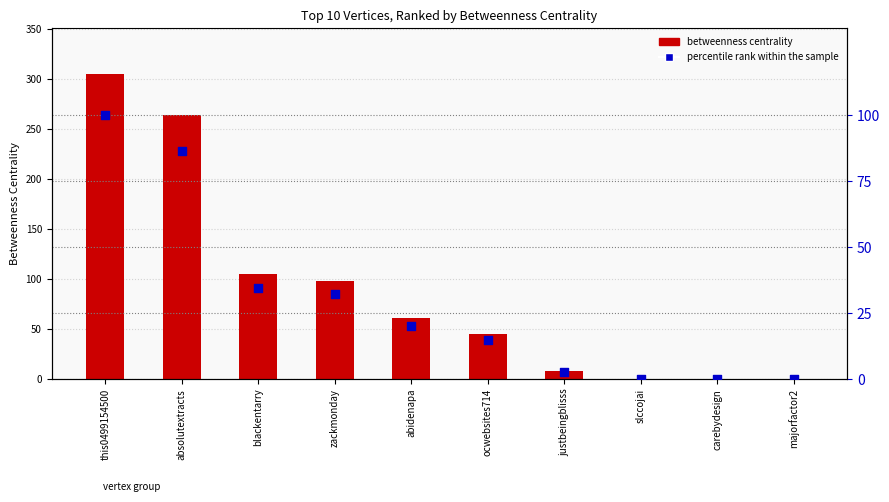

Which series has the widest spread of Y values?

Betweenness Centrality